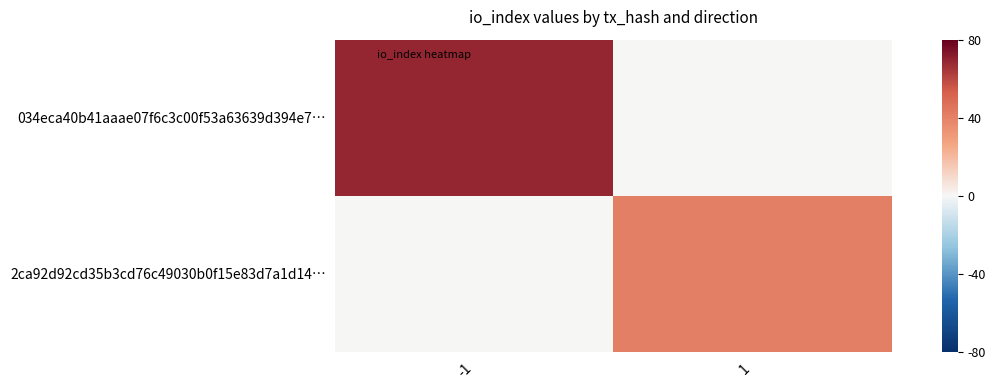

Count the number of data series in this chart.

2